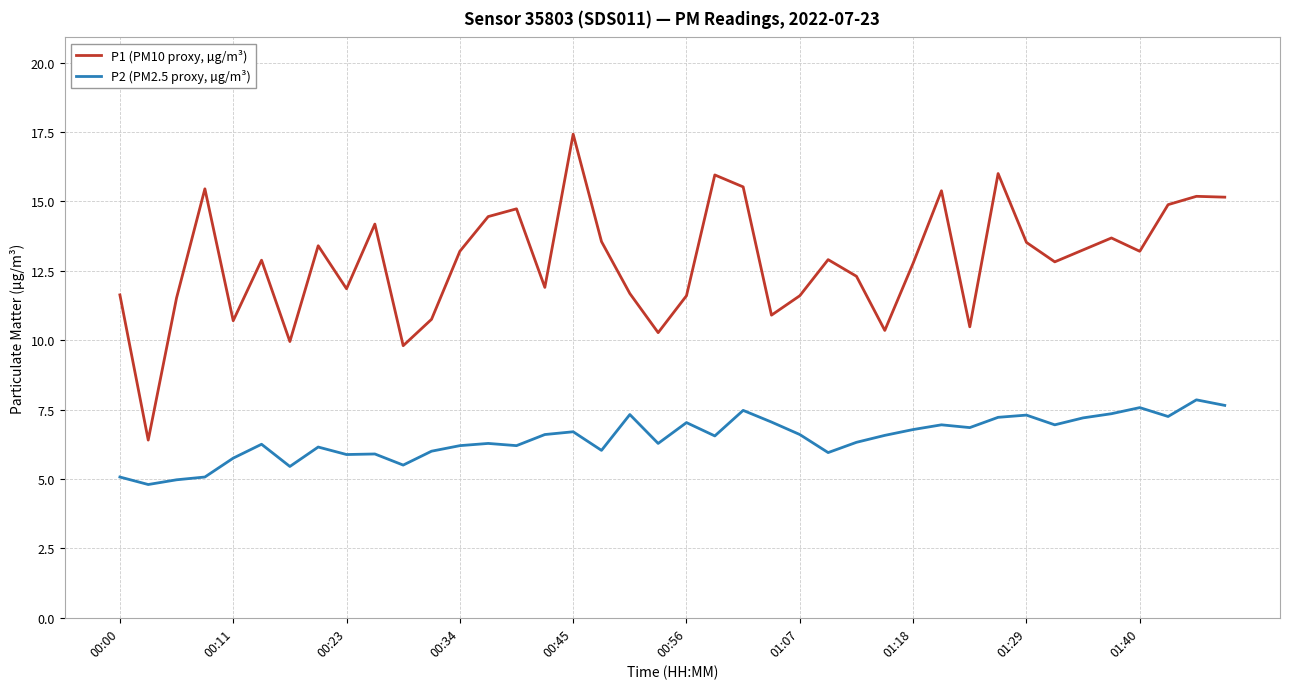

True or false: P2 (PM2.5 proxy, µg/m³) and P1 (PM10 proxy, µg/m³) intersect in this chart.

False